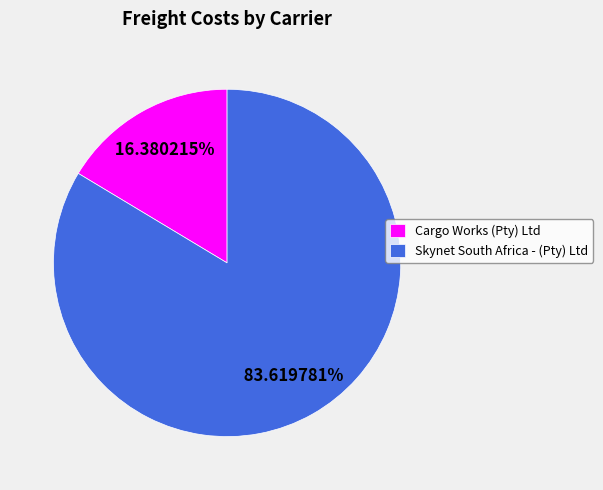

Is there a majority slice in this chart?

Yes